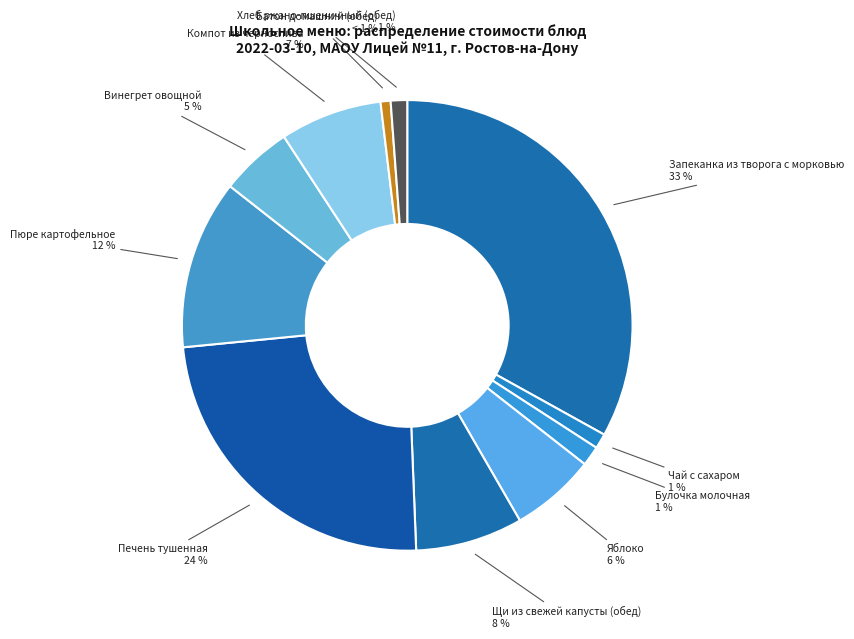

How many slices are in this pie chart?

11